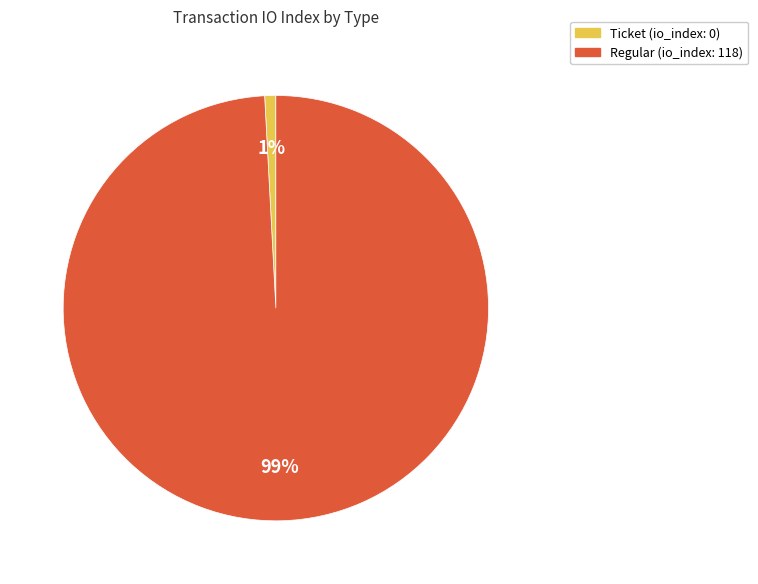

Is there any slice that represents more than half of the pie?

Yes